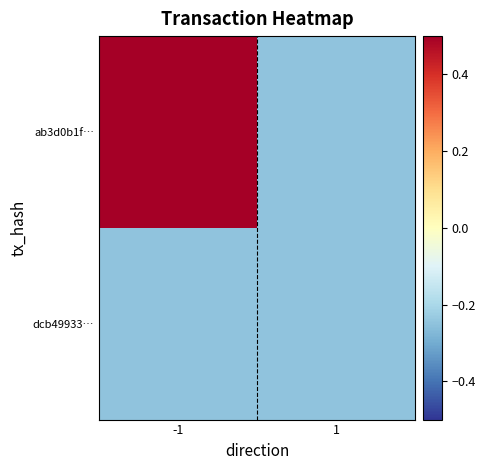

List the series in order of their overall mean, lowest first.

dcb49933…, ab3d0b1f…